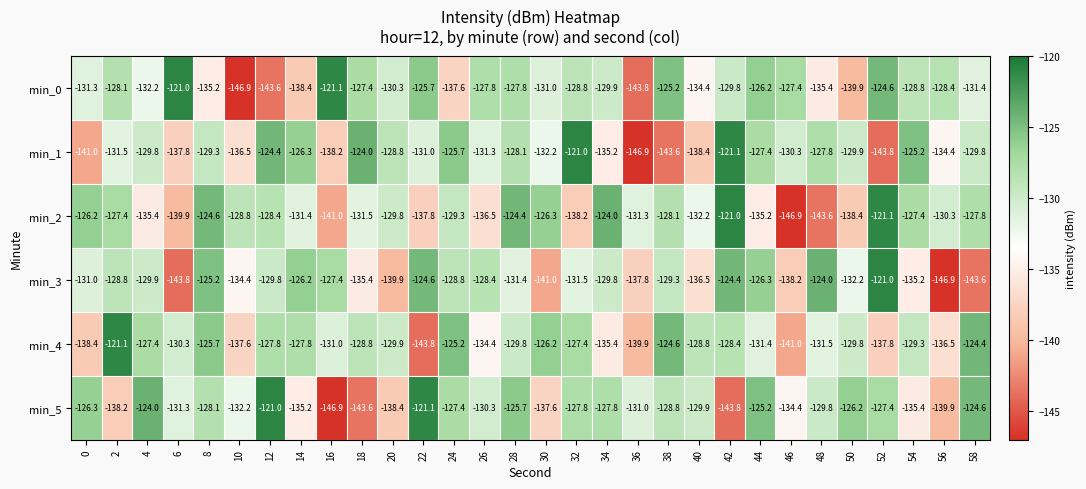

What is the spread (max minus min) of values at 16?

25.8